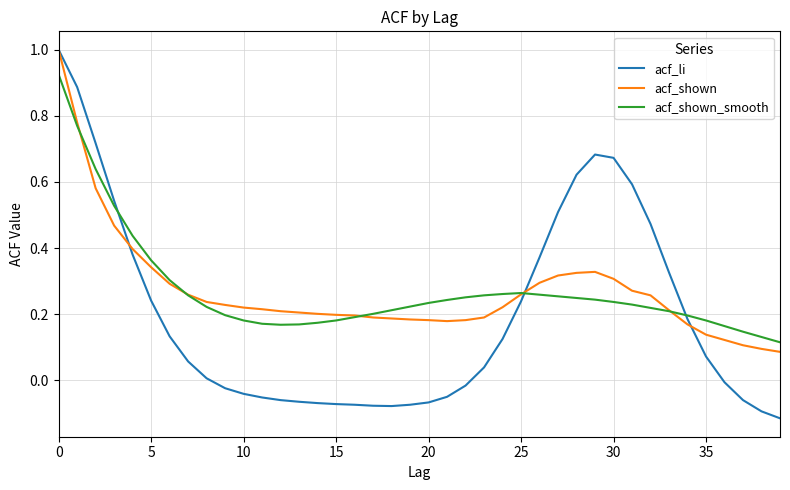

Which series has the widest spread of values?

acf_li